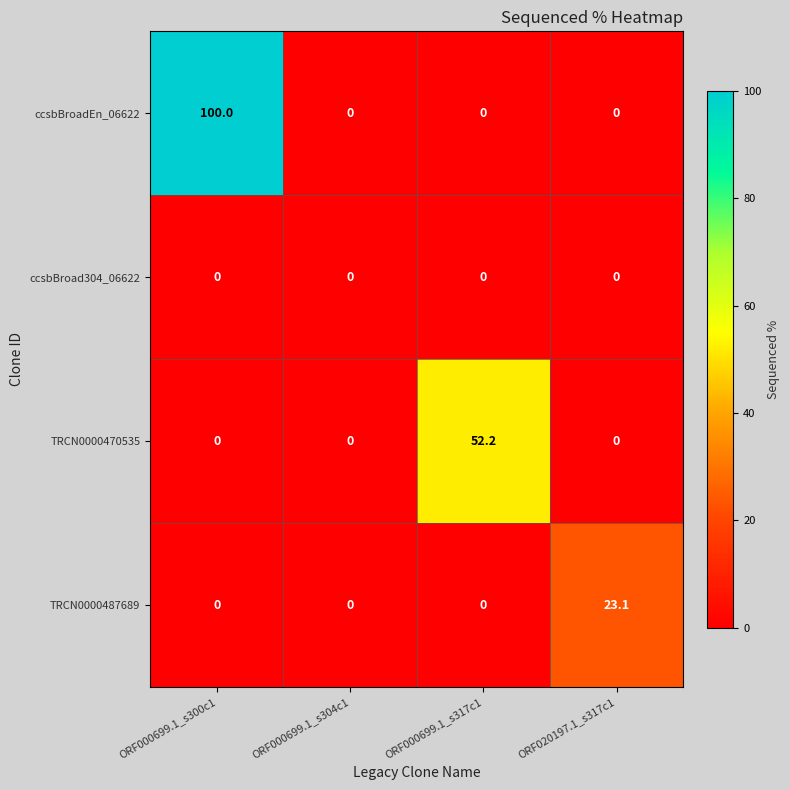

Which series has the widest spread of values?

ccsbBroadEn_06622